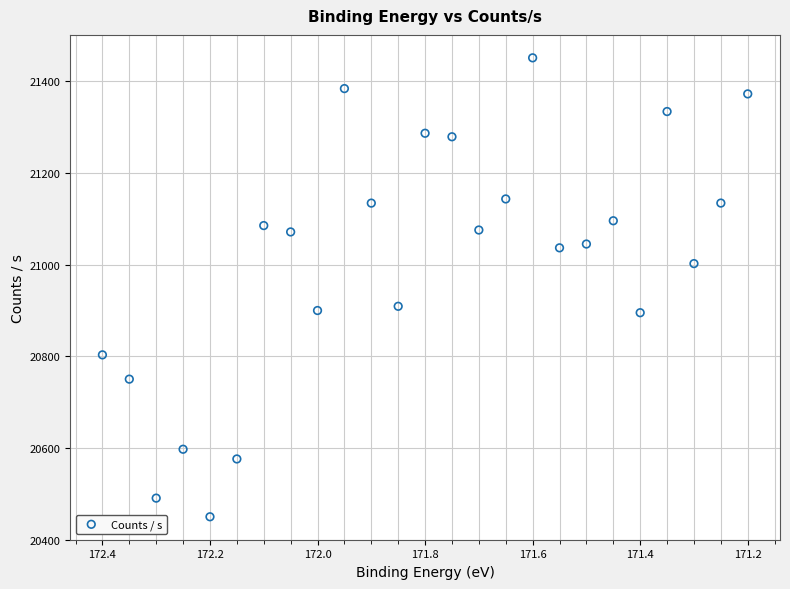

What is the range of X values (max minus min)?

1.2